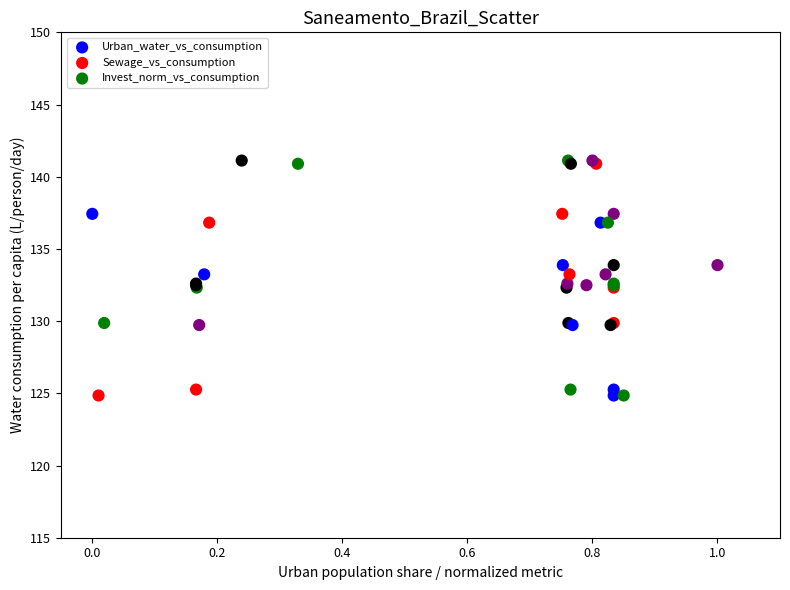

What are all the series names shown in the legend?

Urban_water_vs_consumption, Sewage_vs_consumption, Invest_norm_vs_consumption